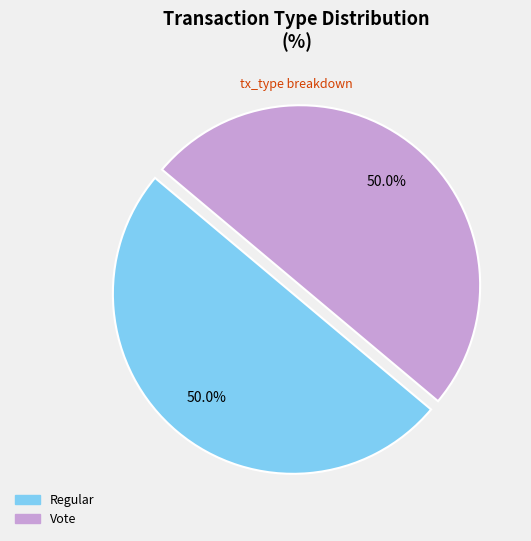

What is the ratio of the value at Regular to the value at Vote?

1.0